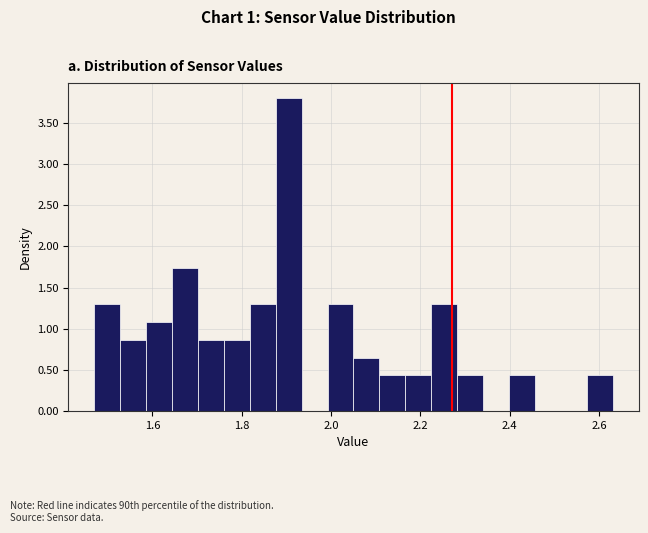

Read against the x-axis, roughly where is the centre of the tallest bar?

1.90